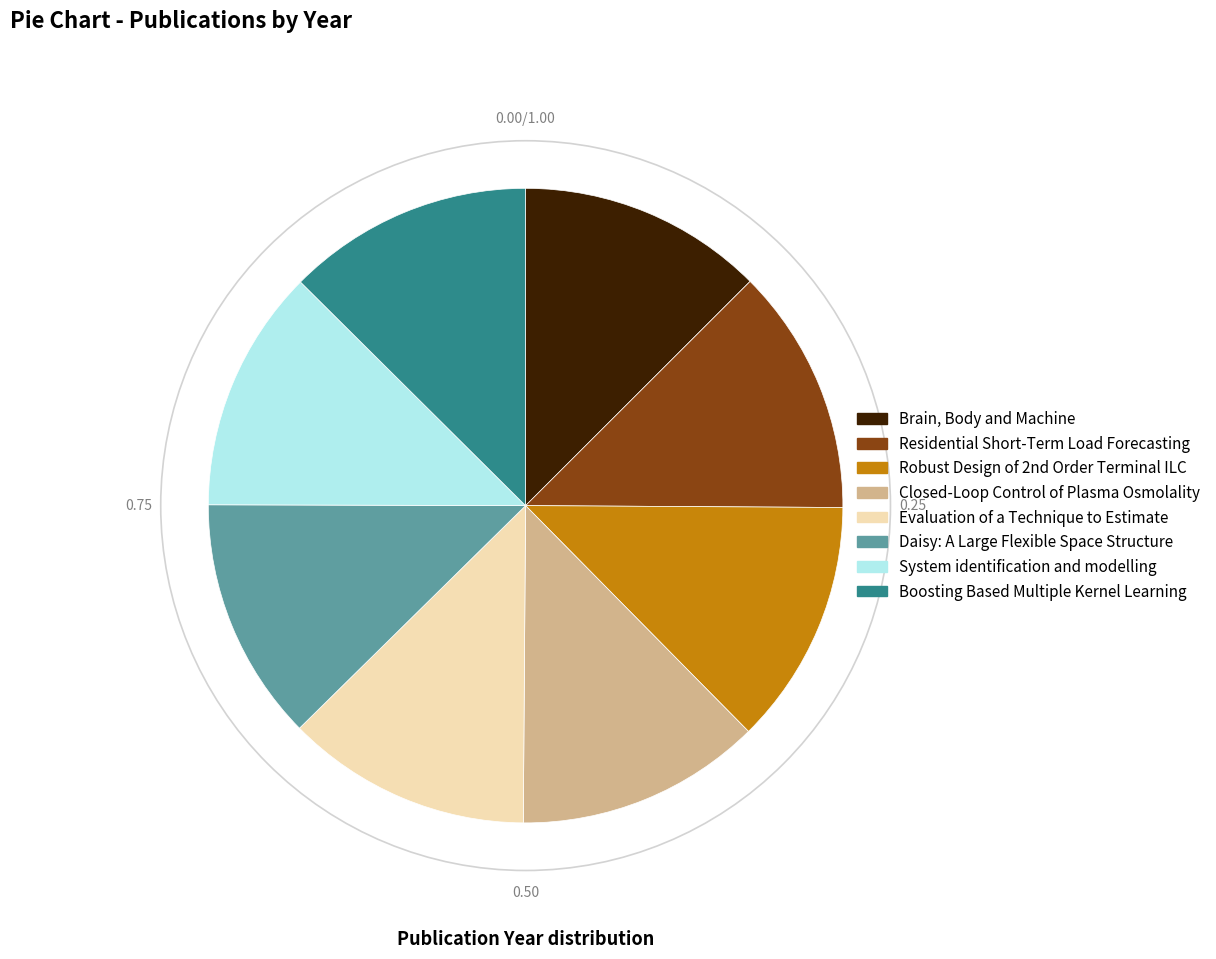

Does any single category account for the majority?

No